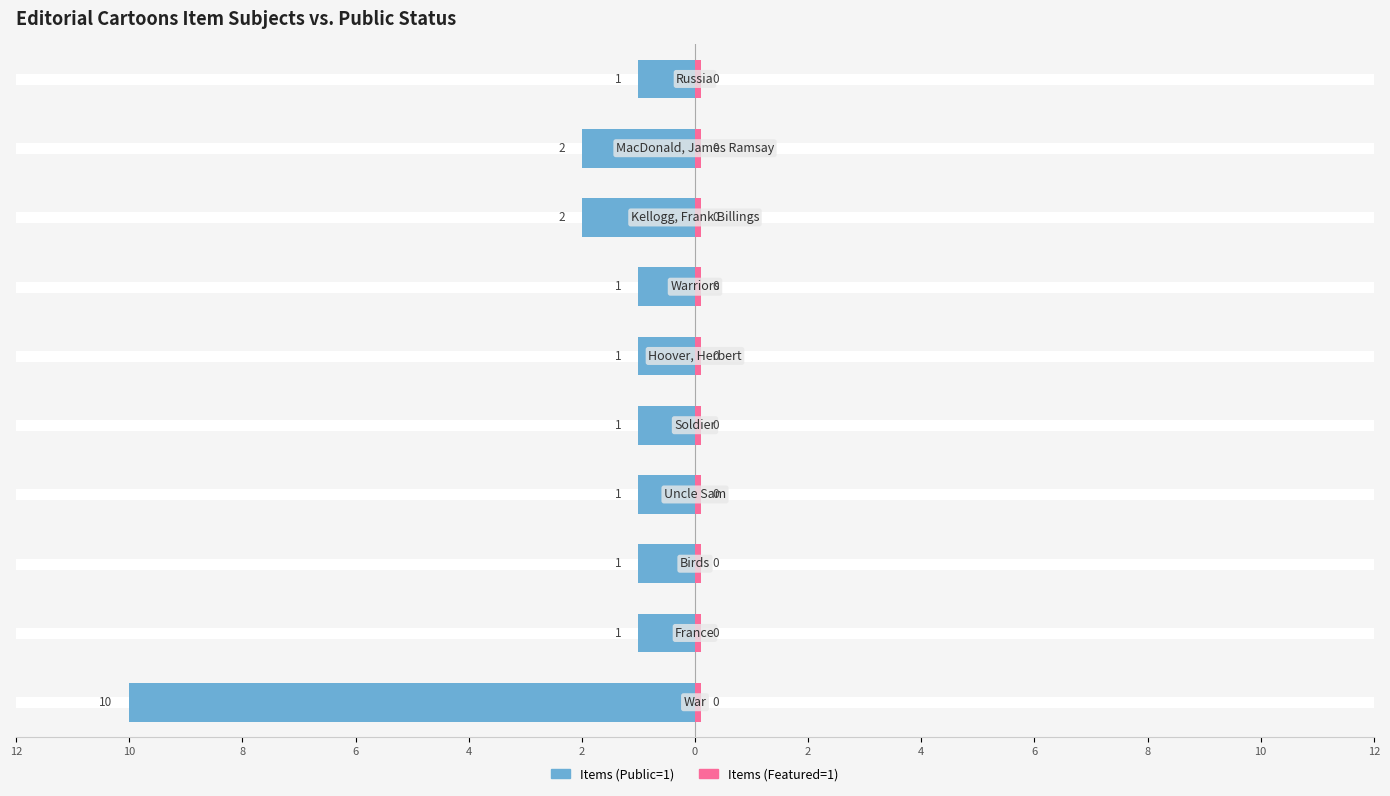

Which series has the largest range (max minus min)?

Item Count (Public)